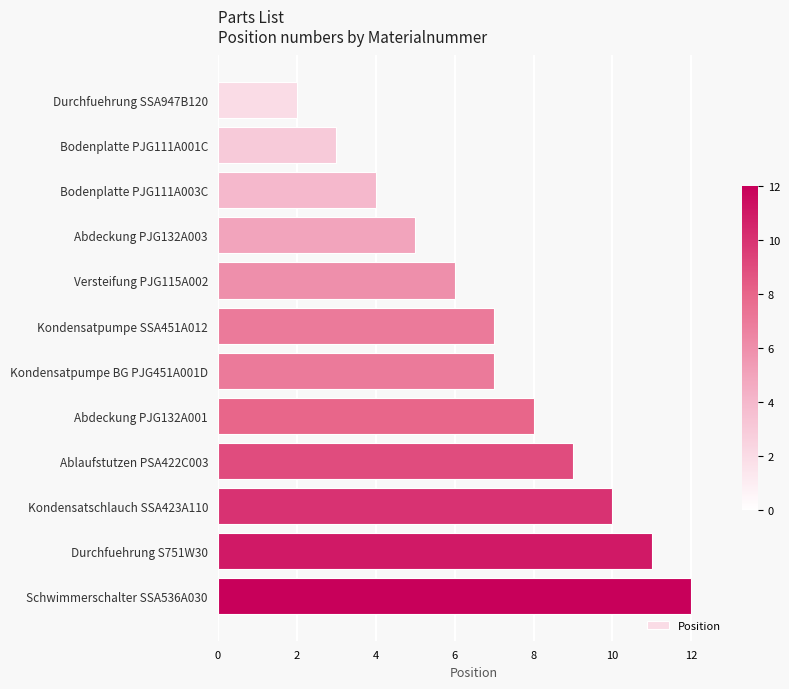

How many series are shown in this chart?

1